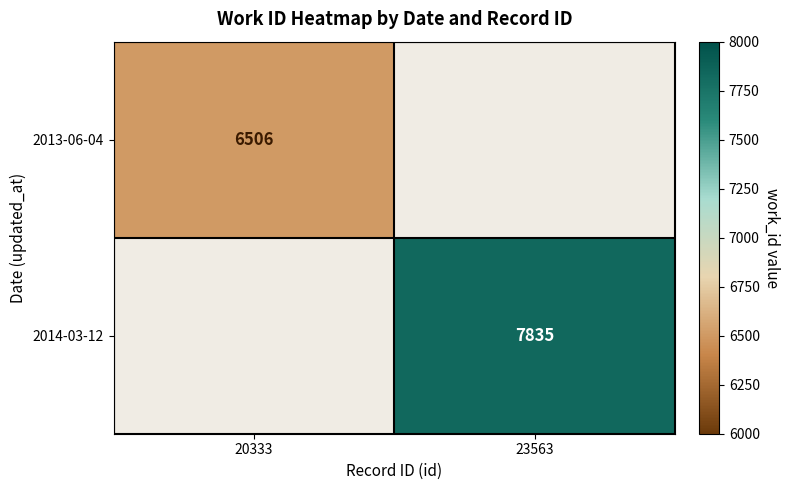

True or false: 2014-03-12 has a value of 12824 at 23563.

False